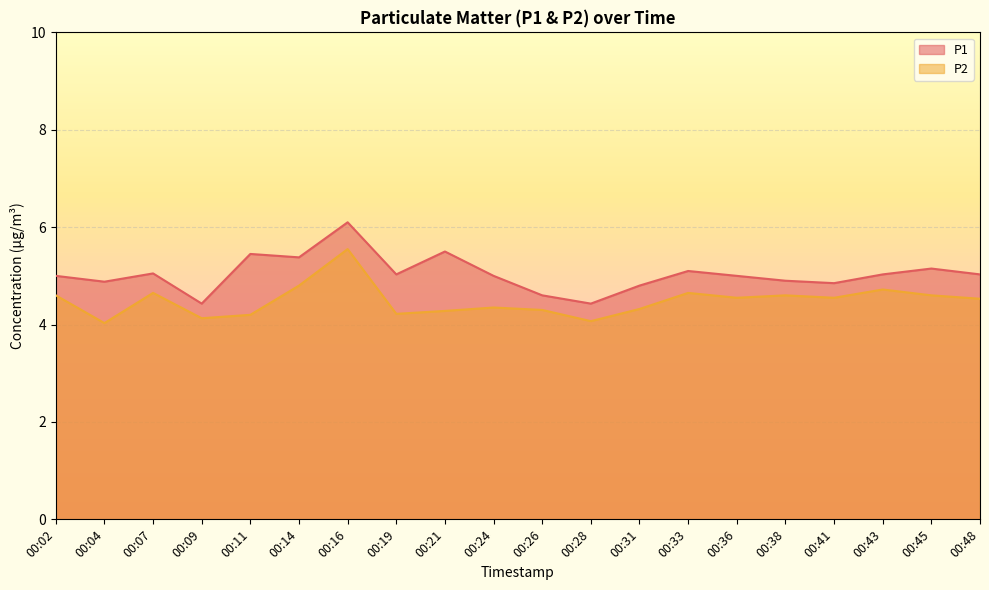

Between 00:02 and 00:24, which series saw the biggest shift?

P2